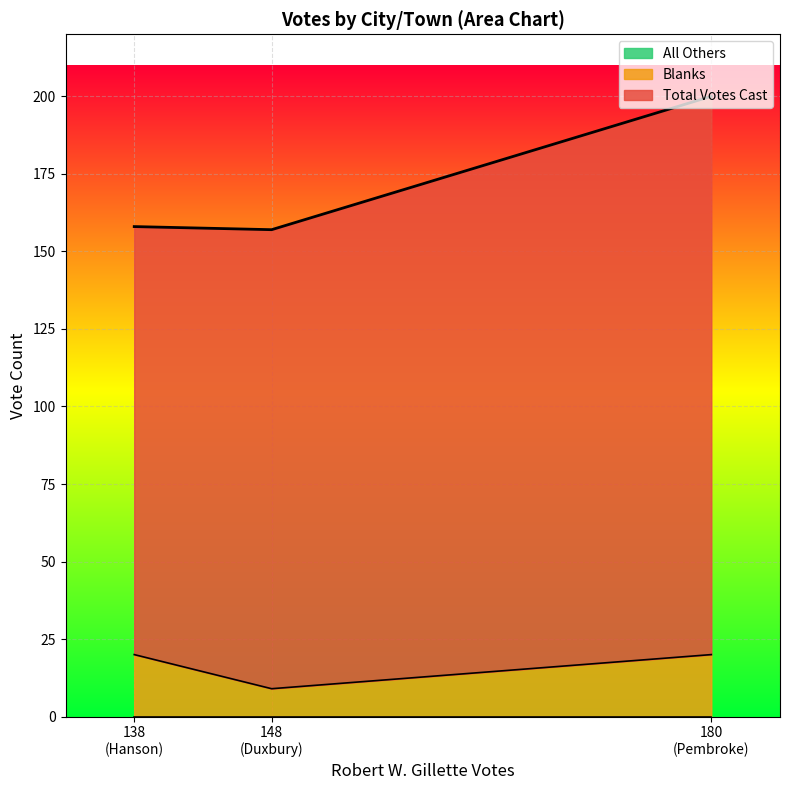

How many data points does each series have?

3